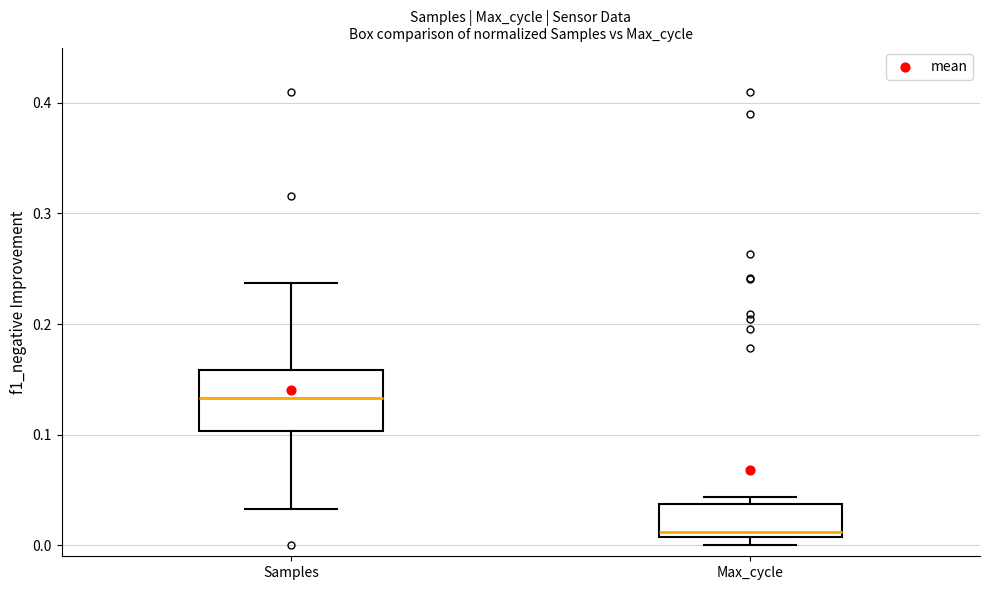

Where is the upper edge of the box for Max_cycle on the y-axis? The values are not printed on the chart, so give them approximately, as read against the axis.

0.04